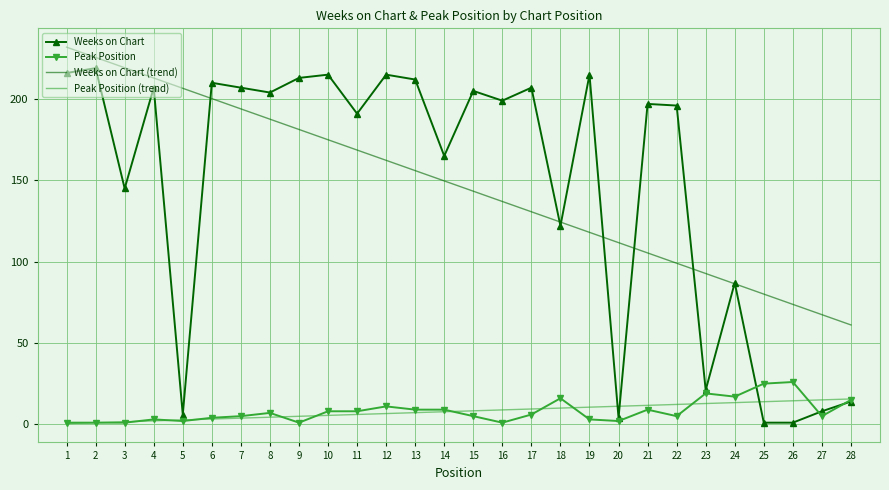

How many series are shown in this chart?

4